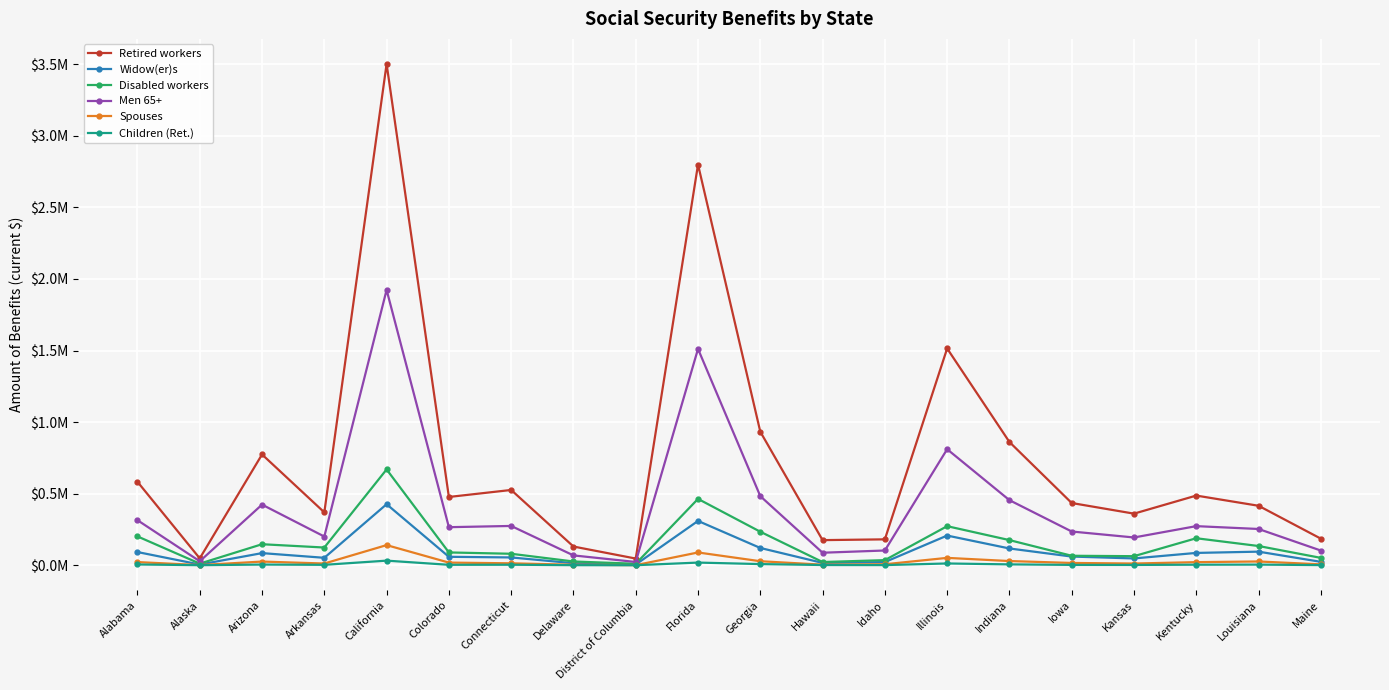

What are all the series names shown in the legend?

Retired workers, Widow(er)s, Disabled workers, Men 65+, Spouses, Children (Ret.)